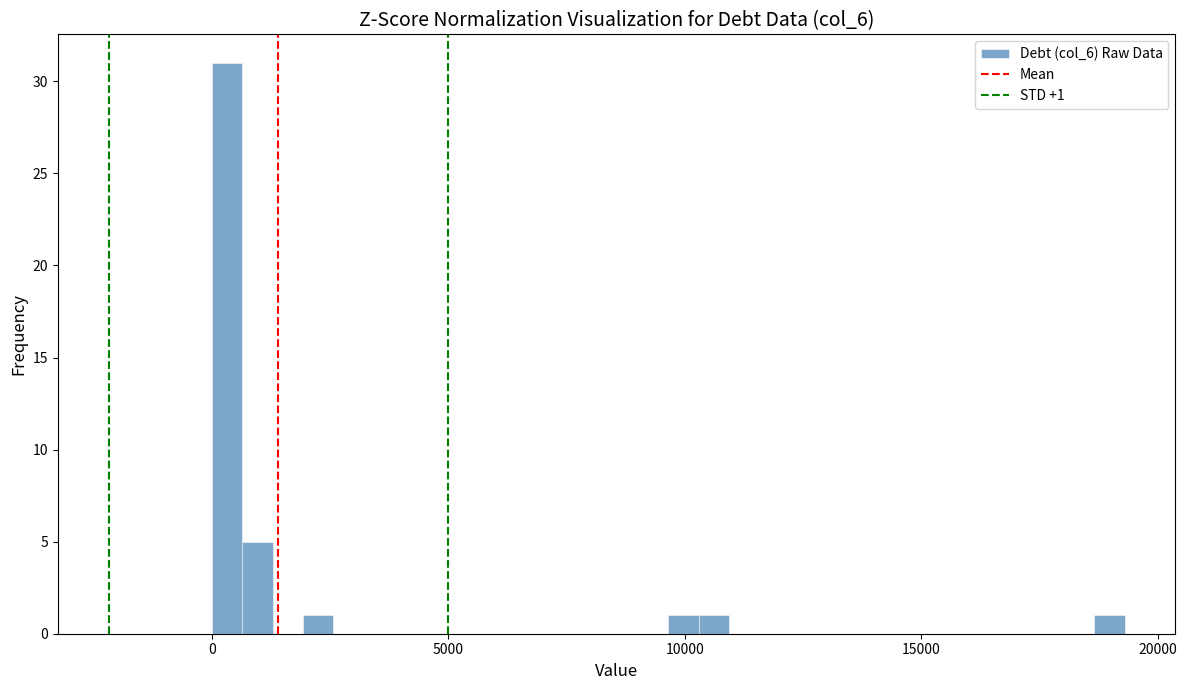

Around what value on the x-axis is the tallest bar? Give the approximate position of its centre, as read against the axis.

500